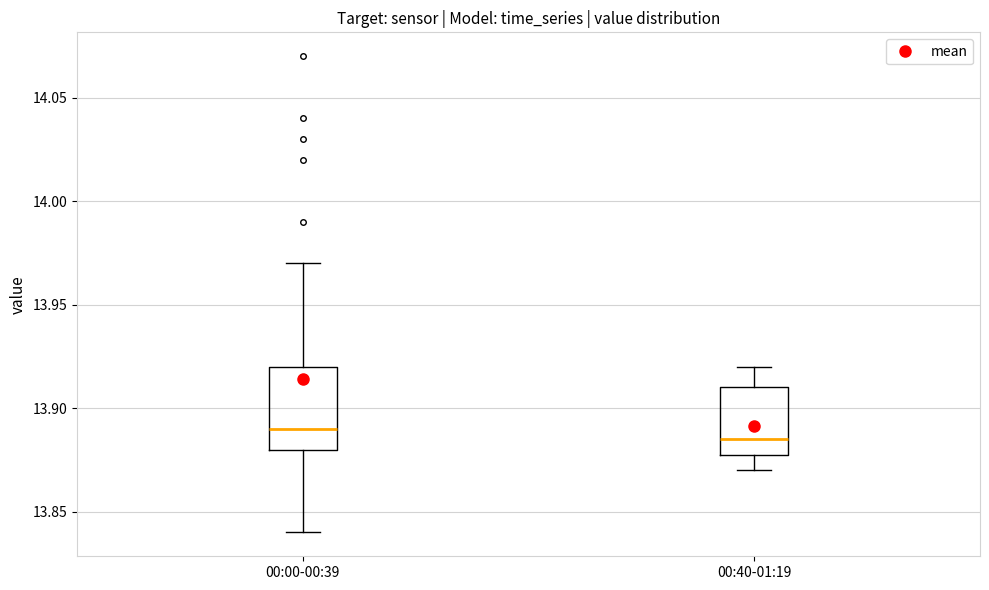

Which box is the tallest, from its lower edge to its upper edge?

00:00-00:39